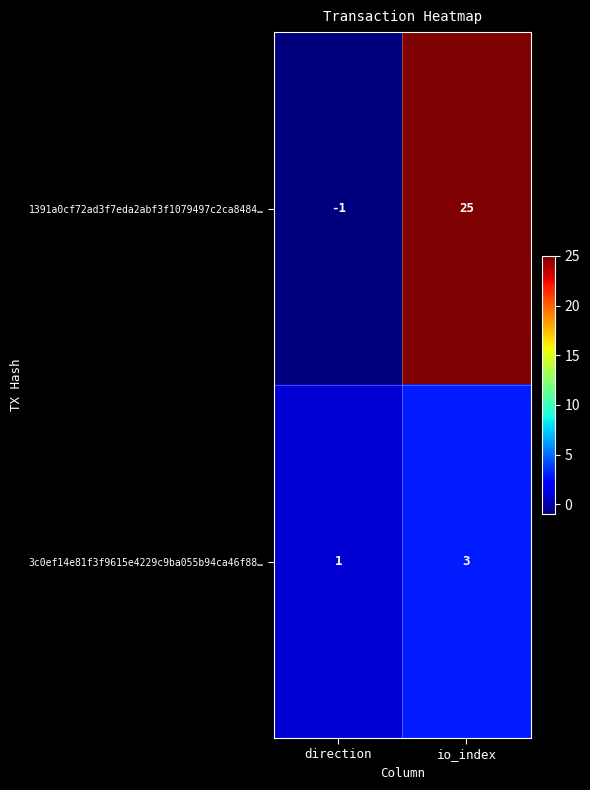

Rank the series by their maximum value, from lowest to highest.

3c0ef14e81f3f9615e4229c9ba055b94ca46f88…, 1391a0cf72ad3f7eda2abf3f1079497c2ca8484…